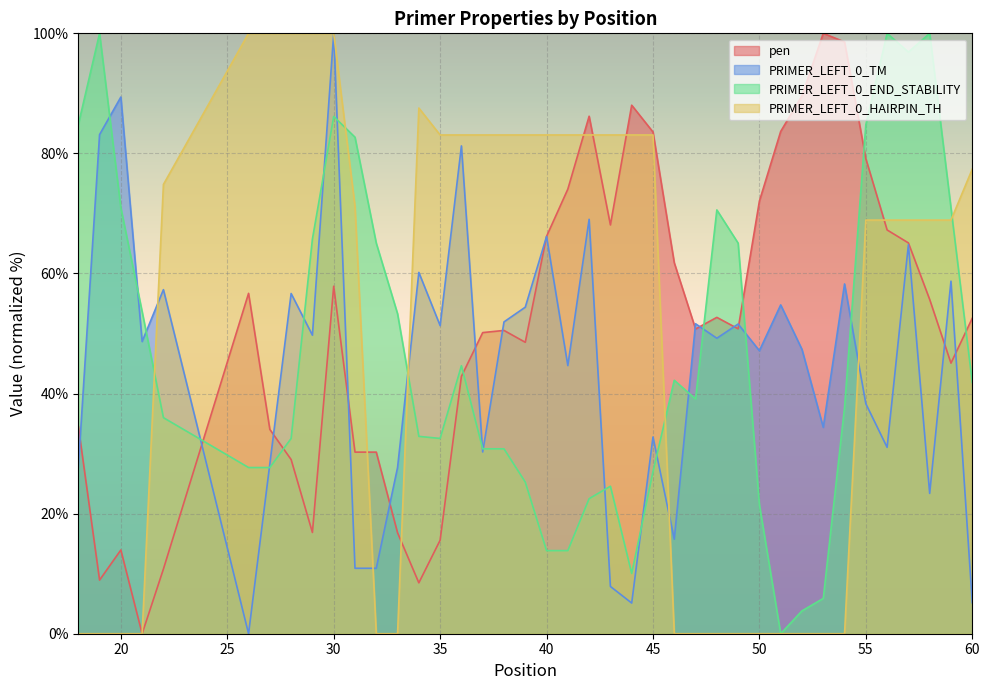

Is it true that PRIMER_LEFT_0_TM equals 14.4 at 35?

False